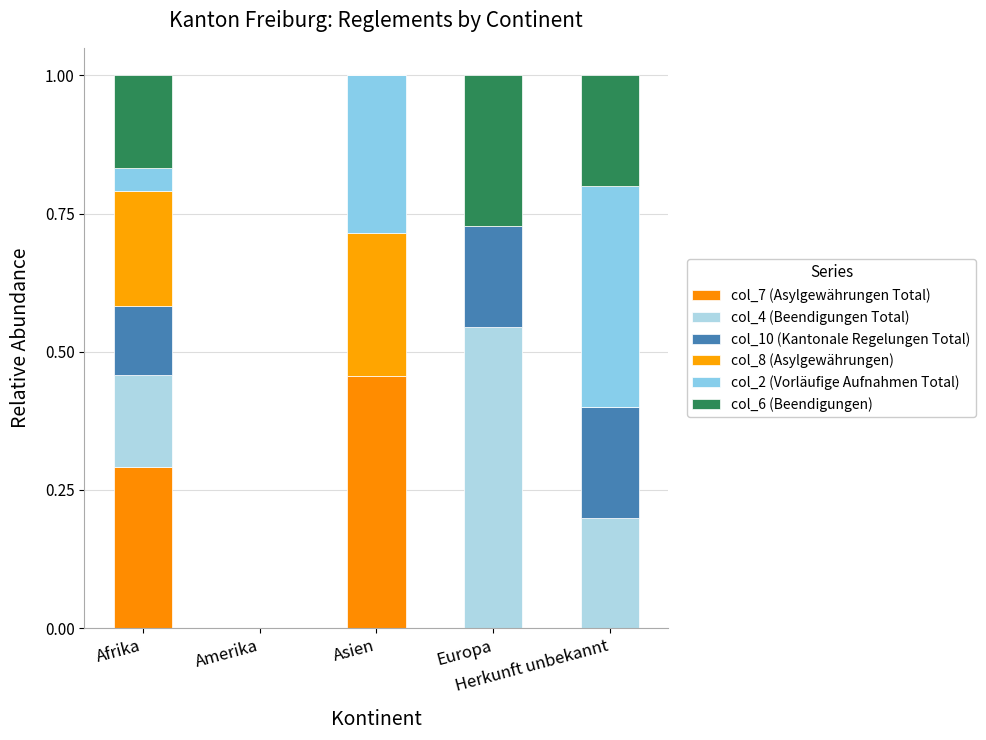

Which series changed the most between Amerika and Europa?

col_4 (Beendigungen Total)